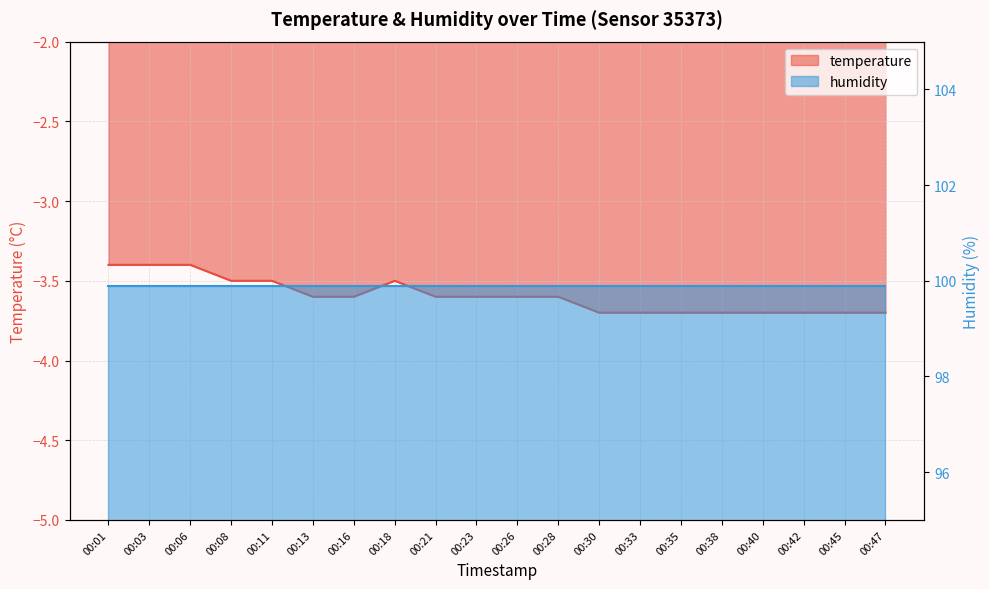

Reading left to right, extract all data points from this chart.

-3.4	-3.4	-3.4	-3.5	-3.5	-3.6	-3.6	-3.5	-3.6	-3.6	-3.6	-3.6	-3.7	-3.7	-3.7	-3.7	-3.7	-3.7	-3.7	-3.7